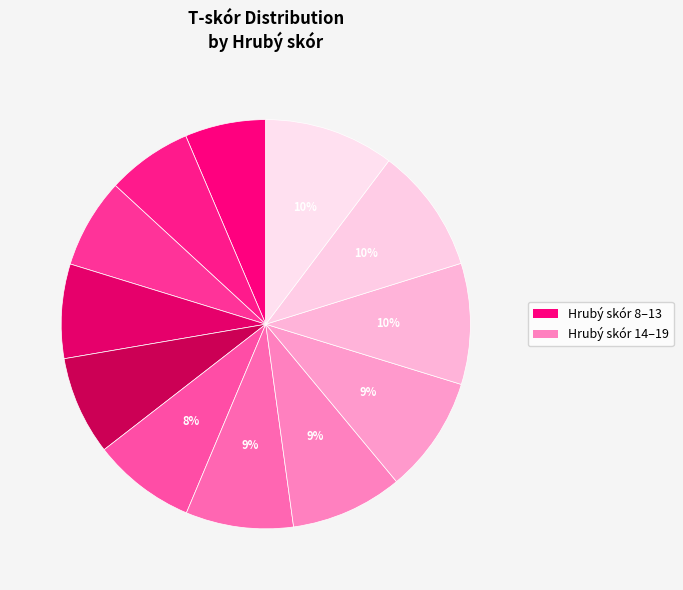

How many segments does this pie chart have?

12